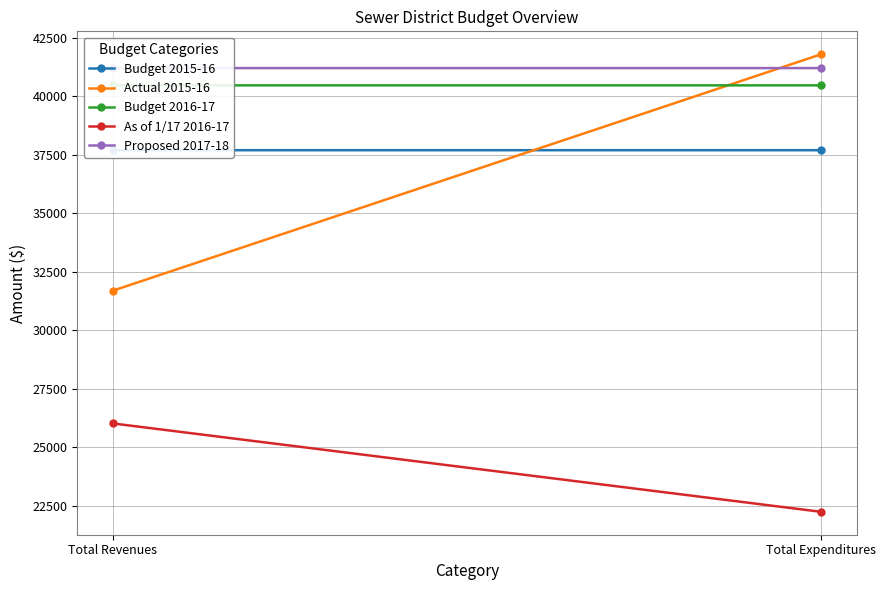

True or false: Budget 2015-16 has a value of 37700.1 at Total Expenditures.

True